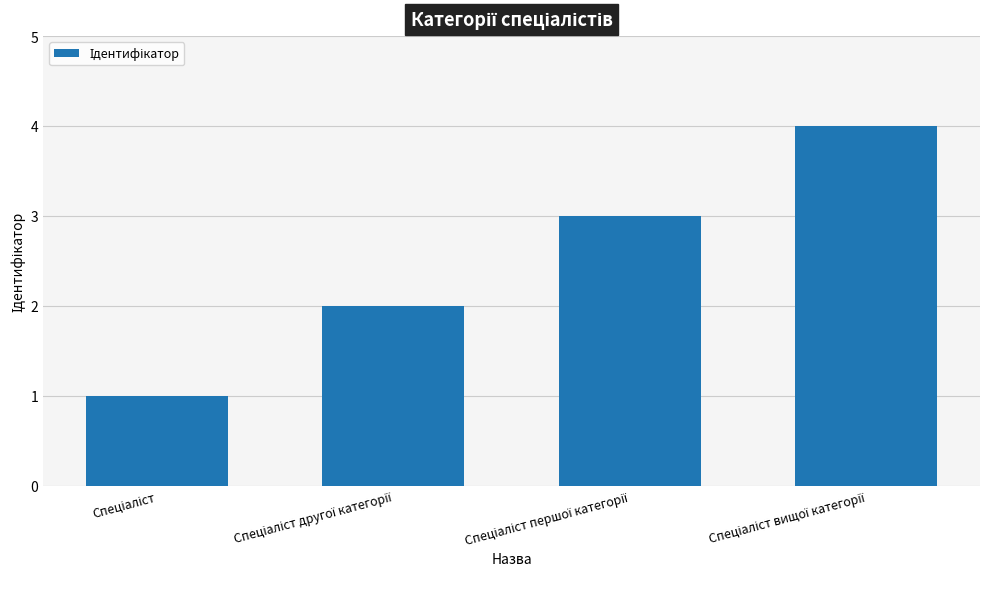

What is the maximum value shown in the chart?

4